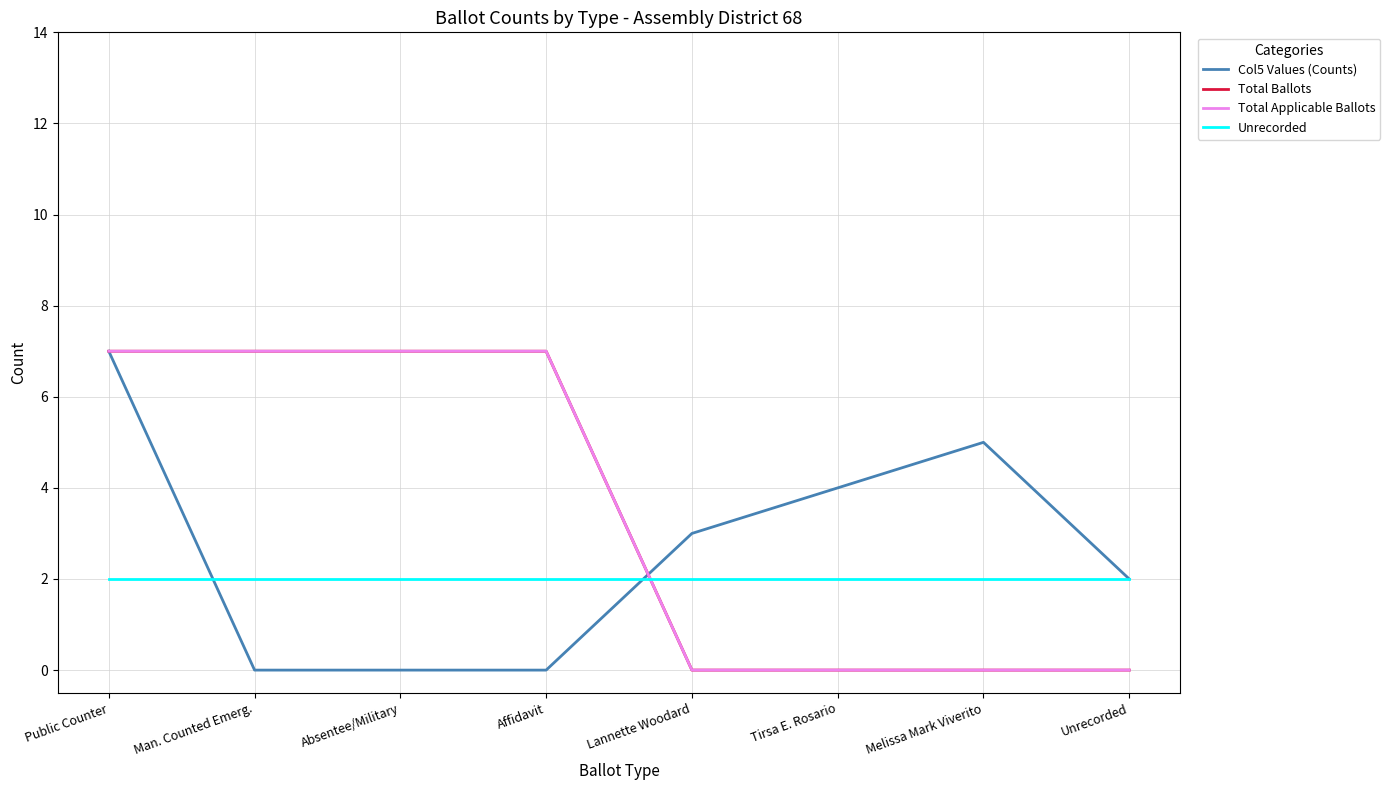

Is this an area chart (filled region under the line)?

No